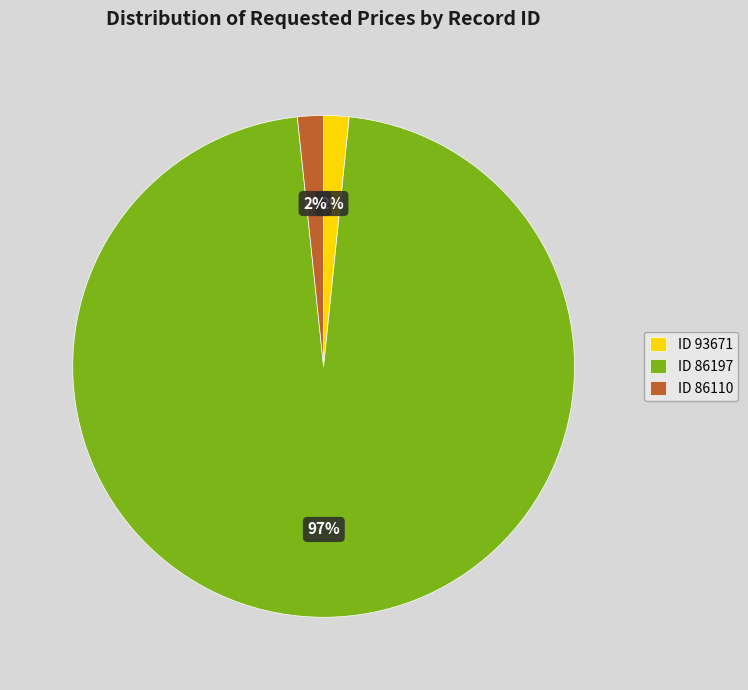

Combined, do ID 93671 and ID 86110 account for over 50%?

No